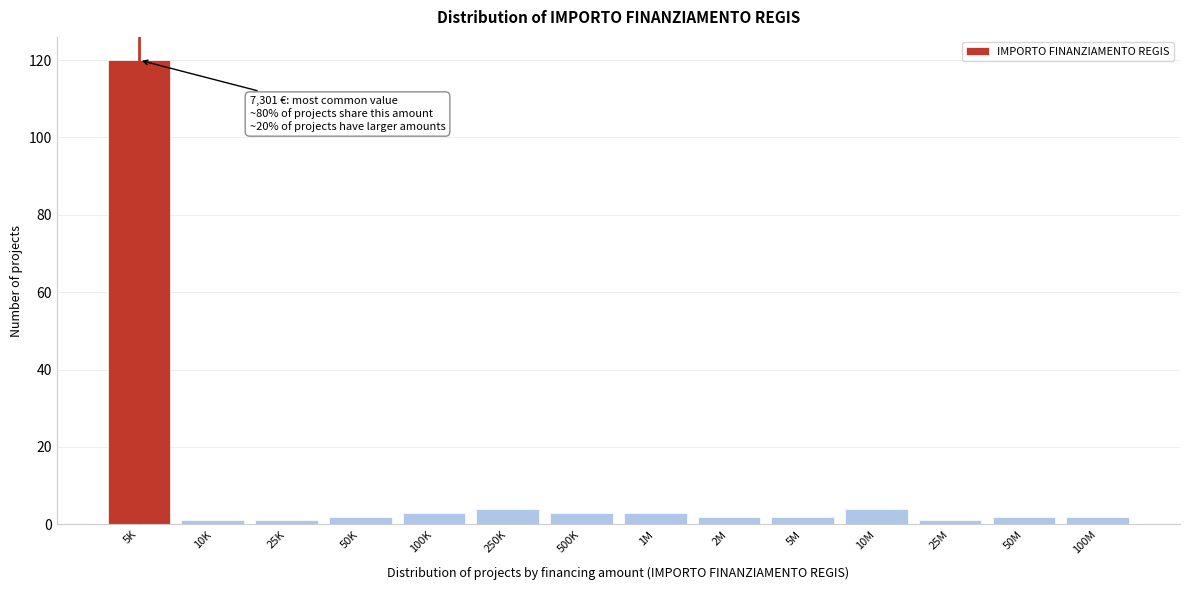

Reading left to right, extract all data points from this chart.

120	1	1	2	3	4	3	3	2	2	4	1	2	2